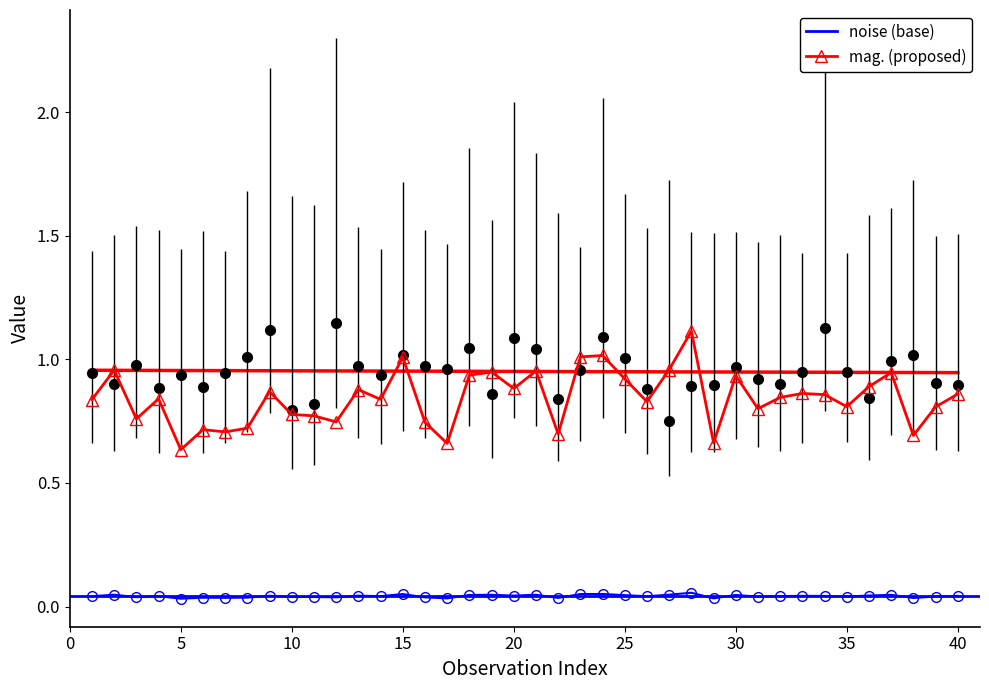

How many interior local peaks (higher than both neighbors) does the data have?

13